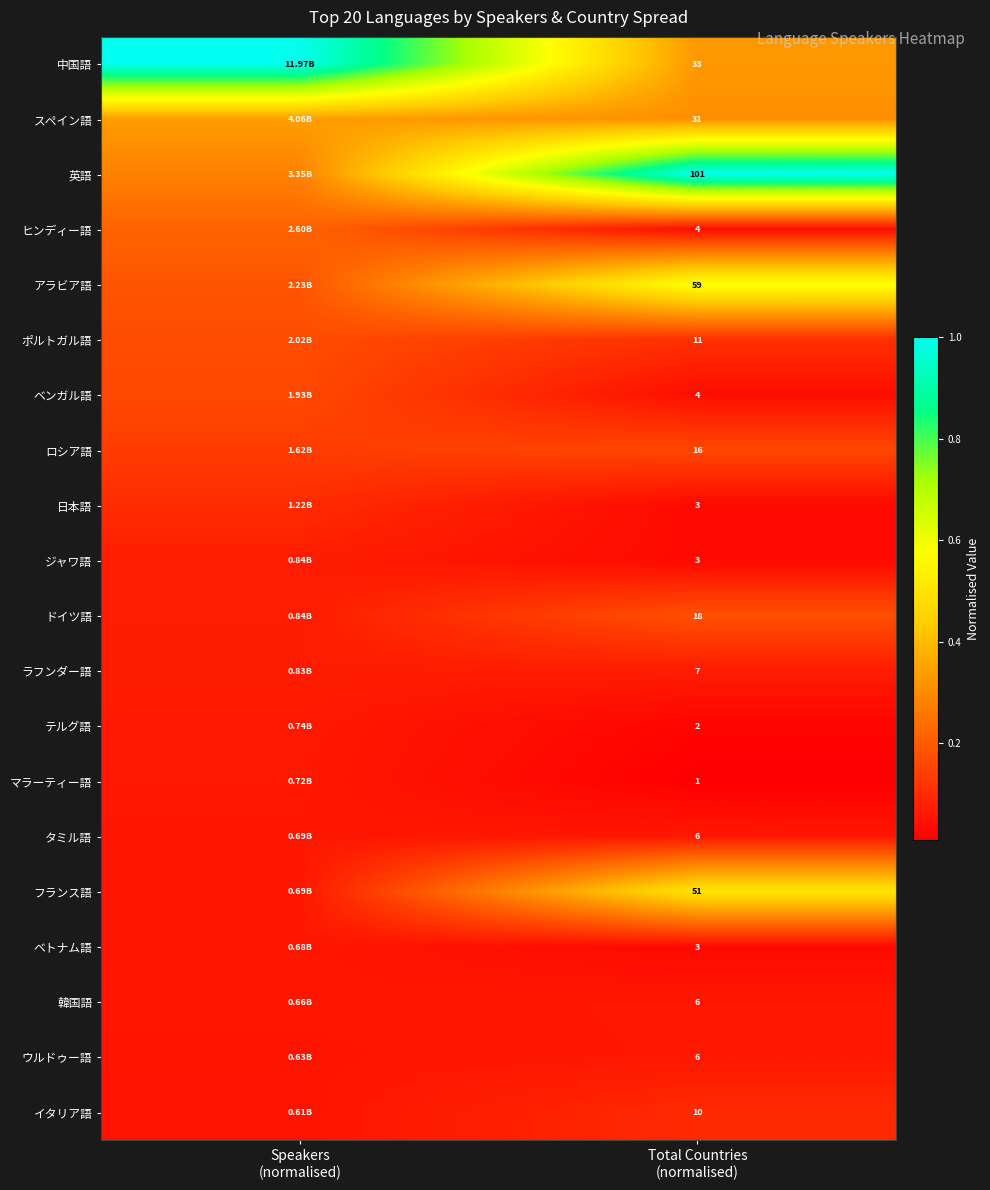

At which label is マラーティー語 closest to 0?

Total Countries (normalised)